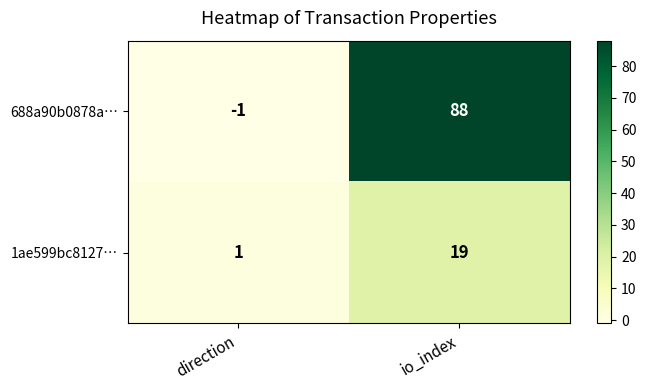

Which series changed the most between direction and io_index?

688a90b0878a…